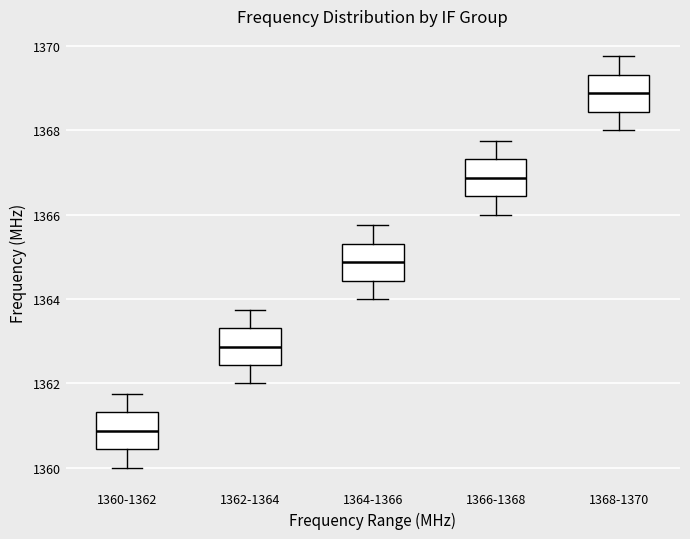

Reading left to right, transcribe this box plot: for each box, give where its median line is, the range the box spans, and where its two whiskers end, as read against the y-axis. The values are not printed on the chart, so give them approximately, as read against the axis.

1360-1362: median 1360.8, box 1360.4 to 1361.4, whiskers 1360.0 to 1361.8
1362-1364: median 1362.8, box 1362.4 to 1363.4, whiskers 1362.0 to 1363.8
1364-1366: median 1364.8, box 1364.4 to 1365.4, whiskers 1364.0 to 1365.8
1366-1368: median 1366.8, box 1366.4 to 1367.4, whiskers 1366.0 to 1367.8
1368-1370: median 1368.8, box 1368.4 to 1369.4, whiskers 1368.0 to 1369.8